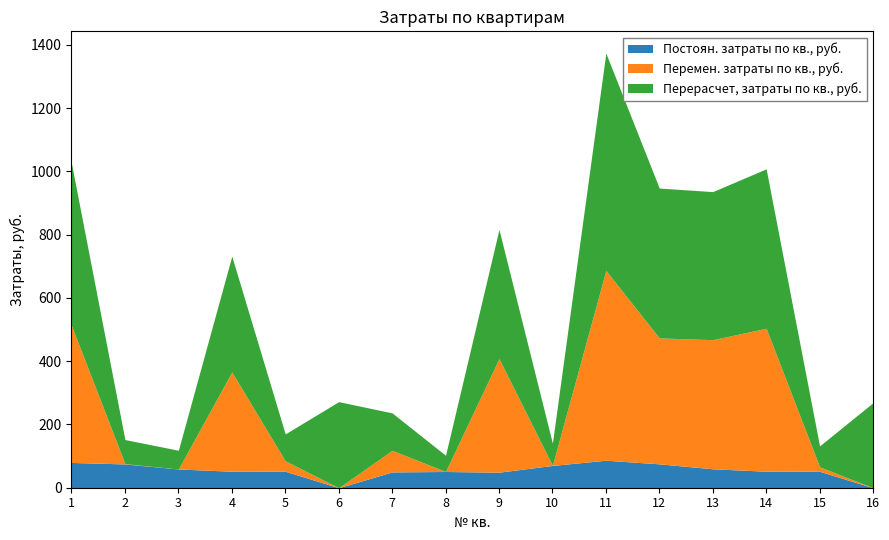

Reading left to right, list all the values displayed in this chart.

Постоян. затраты по кв., руб.: 79.9	75.2	59.2	52.2	52.0	0.0	50.0	51.3	49.1	70.5	87.0	75.5	59.8	52.2	51.9	0.0
Перемен. затраты по кв., руб.: 432.4	1.0	0.0	313.9	33.1	0.0	68.3	0.0	359.1	0.0	600.1	398.2	408.2	451.9	14.2	0.0
Перерасчет, затраты по кв., руб.: 512.3	76.1	59.2	366.0	85.1	272.2	118.3	51.3	408.2	70.5	687.0	473.7	468.0	504.1	66.1	269.0